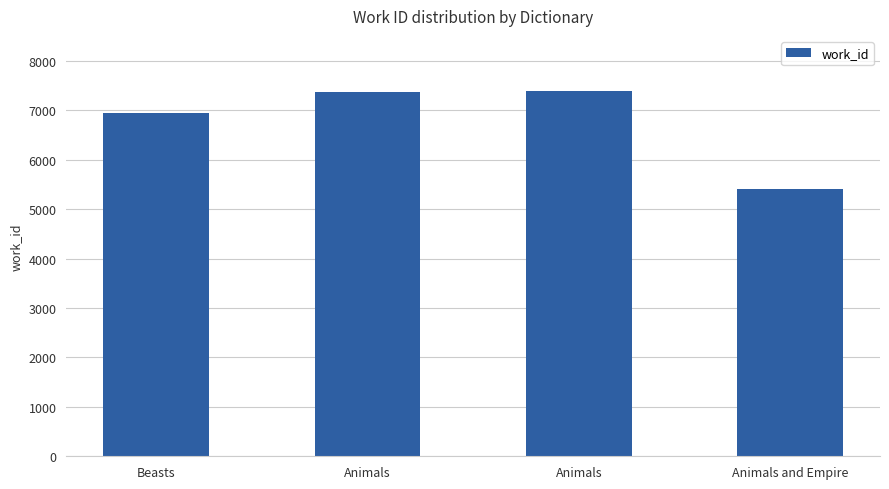

List the labels in order of value, largest first.

Animals, Animals, Beasts, Animals and Empire